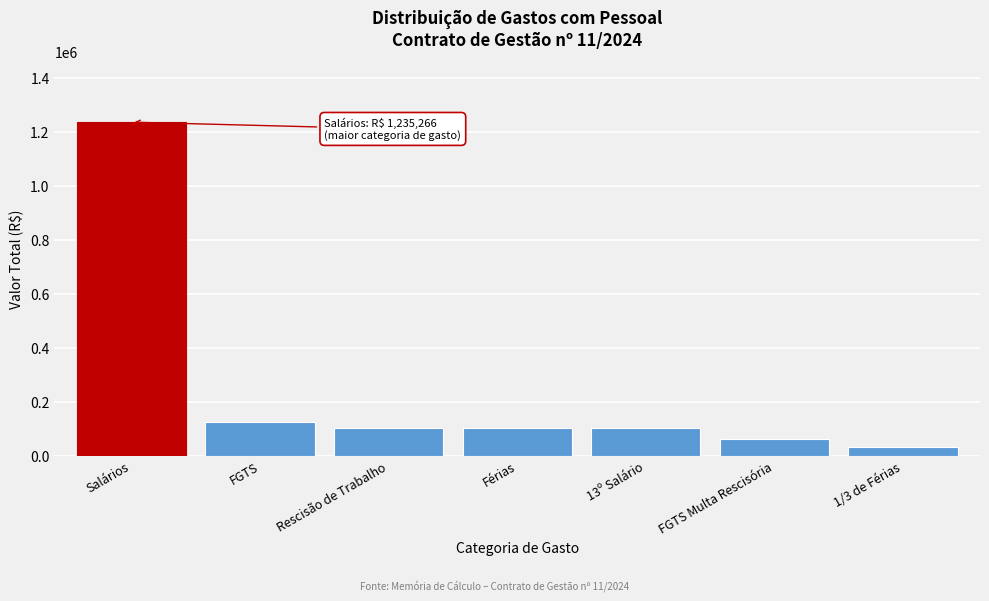

Reading left to right, what are all the values shown in this chart?

Salários=1235266.1	FGTS=126271.6	Rescisão de Trabalho=102938.8	Férias=102938.8	13º Salário=102938.8	FGTS Multa Rescisória=63135.8	1/3 de Férias=34312.9